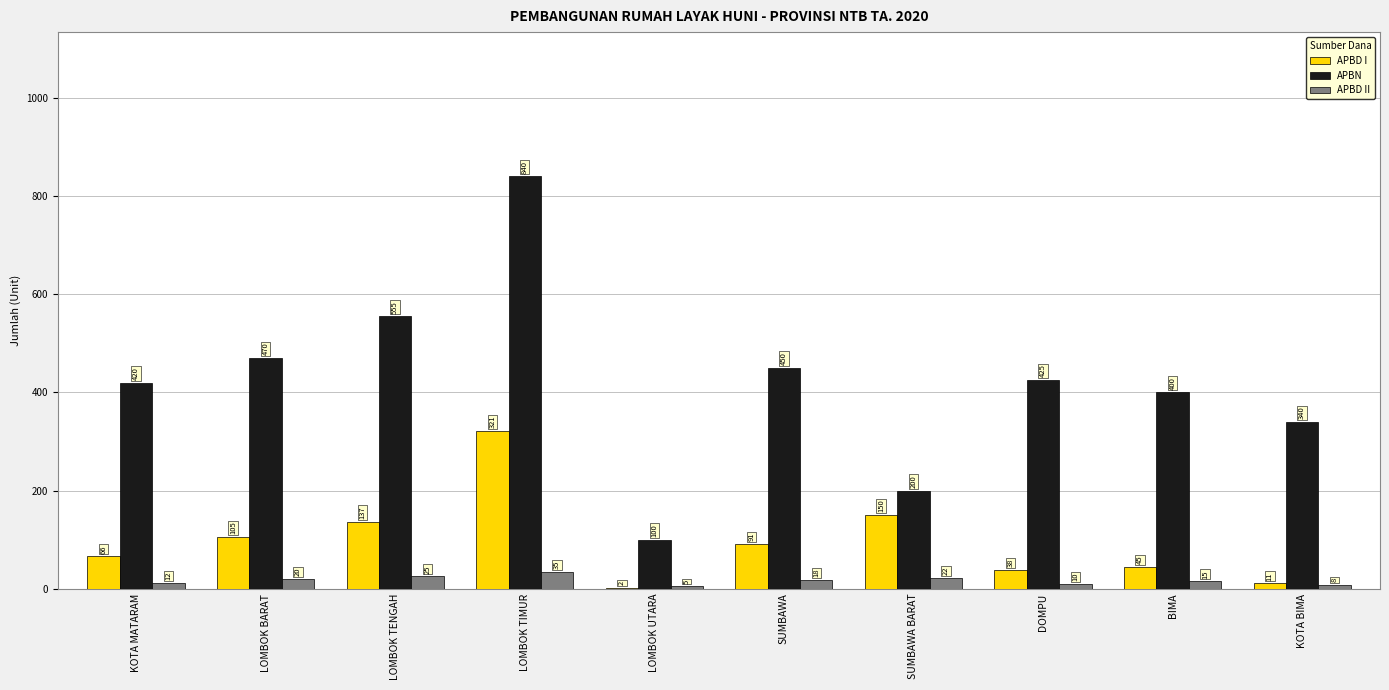

Which series changed the most between KOTA MATARAM and SUMBAWA BARAT?

APBN